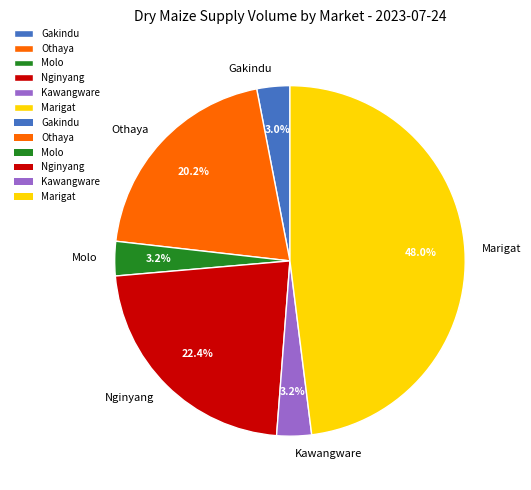

What is the ratio of the value at Kawangware to the value at Molo?

1.0